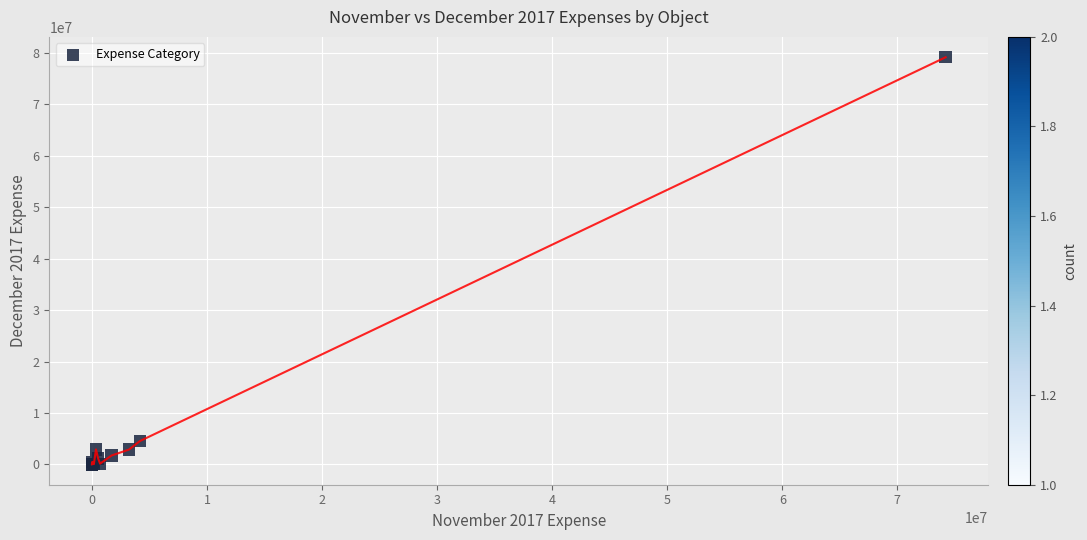

What Y value in the scatter plot is closest to 39585340?

4534314.6